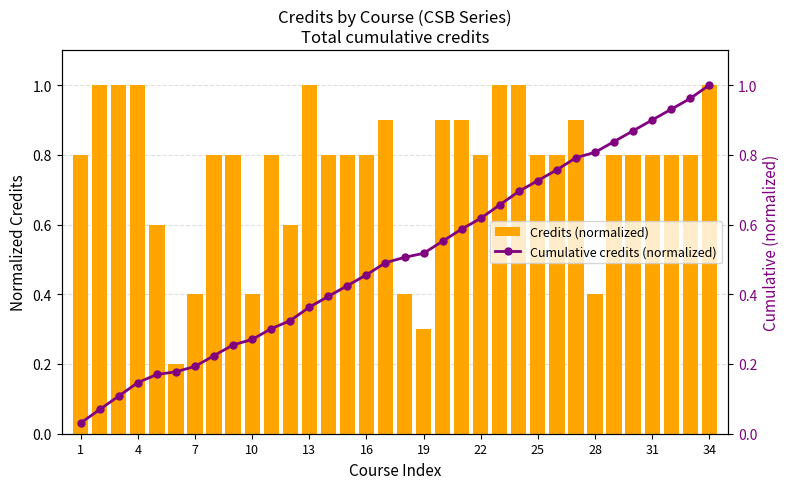

How many data points does each series have?

34